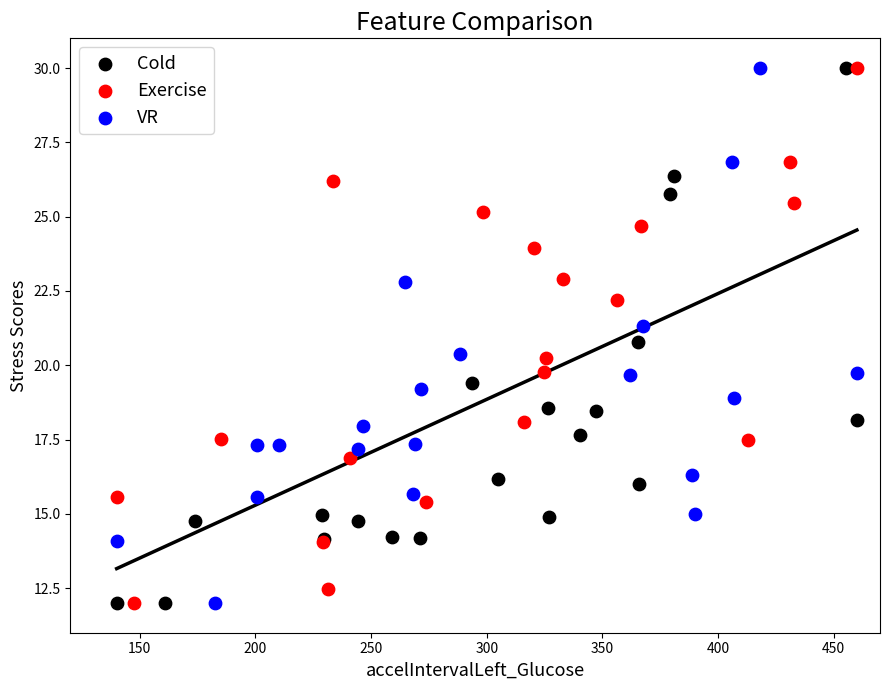

What are all the series names shown in the legend?

Cold, Exercise, VR